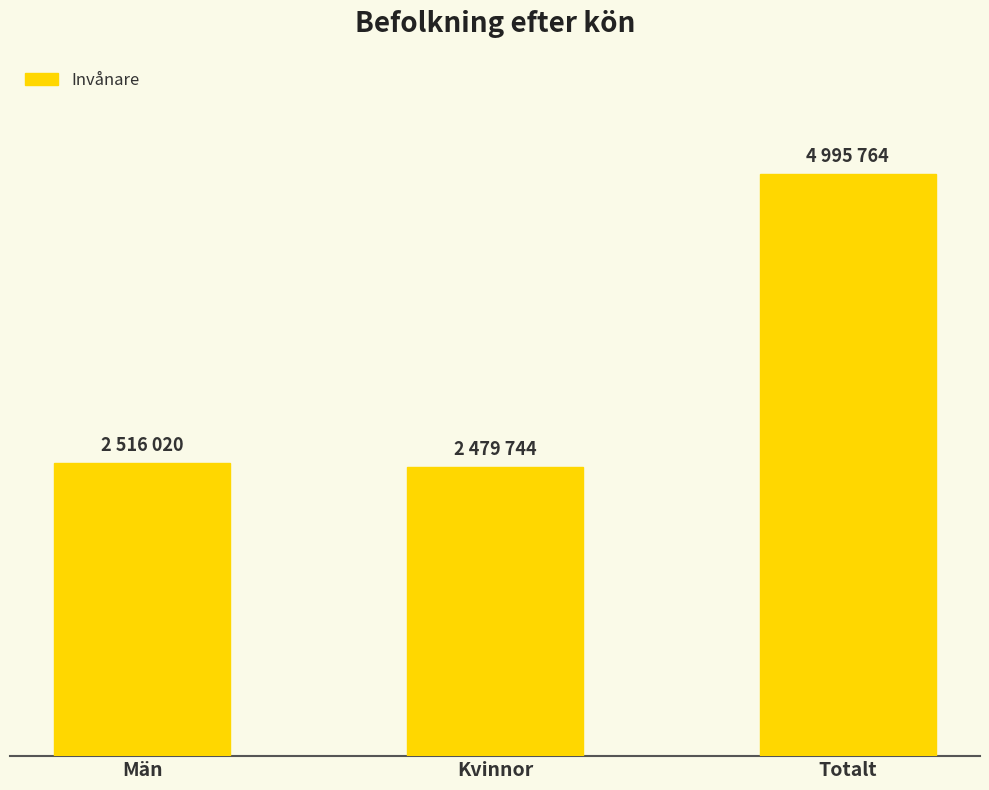

Which has a higher value, Totalt or Kvinnor?

Totalt